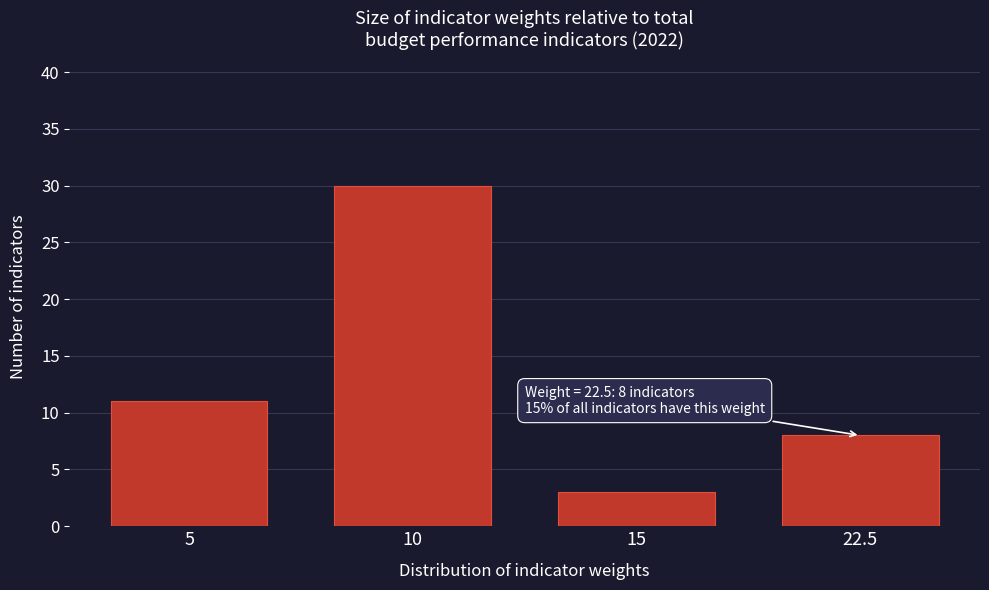

Reading left to right, list all the values displayed in this chart.

5=11	10=30	15=3	22.5=8